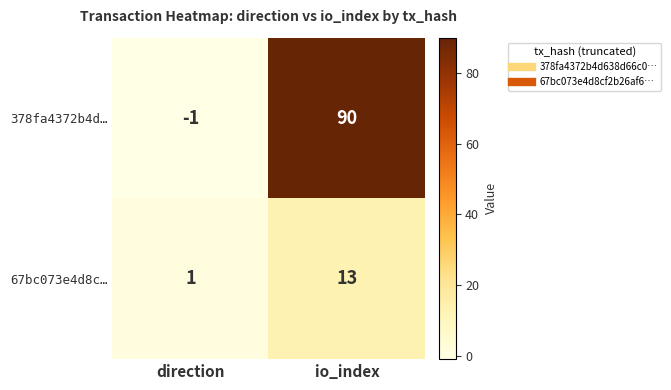

Which label corresponds to the smallest value in the chart?

direction